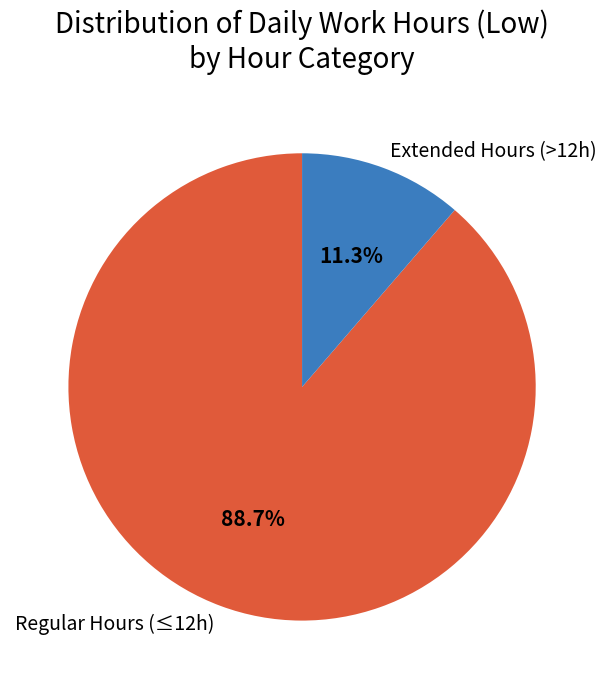

To the nearest percent, what is the difference between the largest and smallest slice percentages?

77%